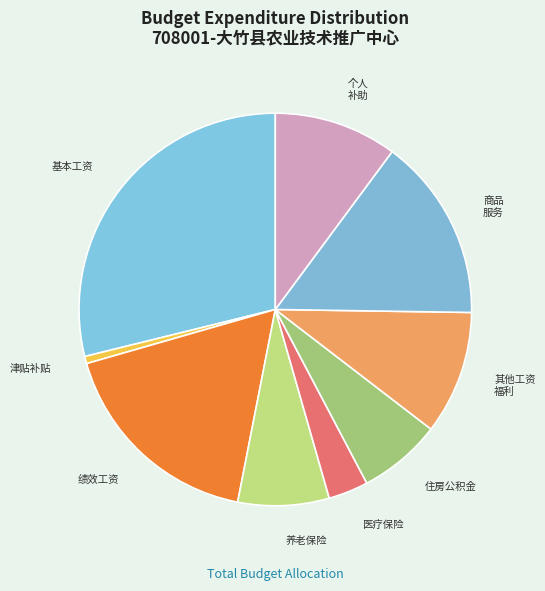

What is the smallest slice in the pie chart?

津贴补贴